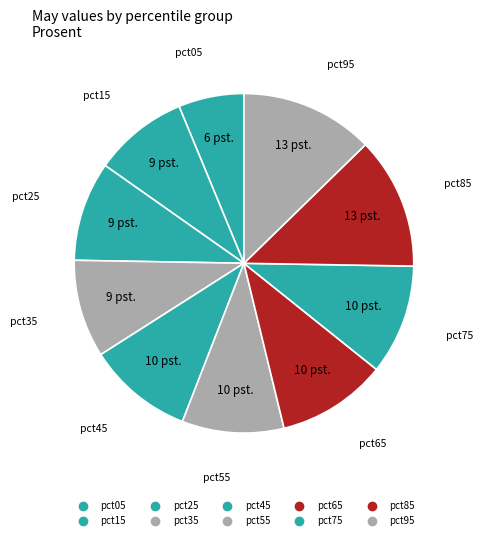

Combined, what portion of the pie is pct35 and pct45?

19.4%